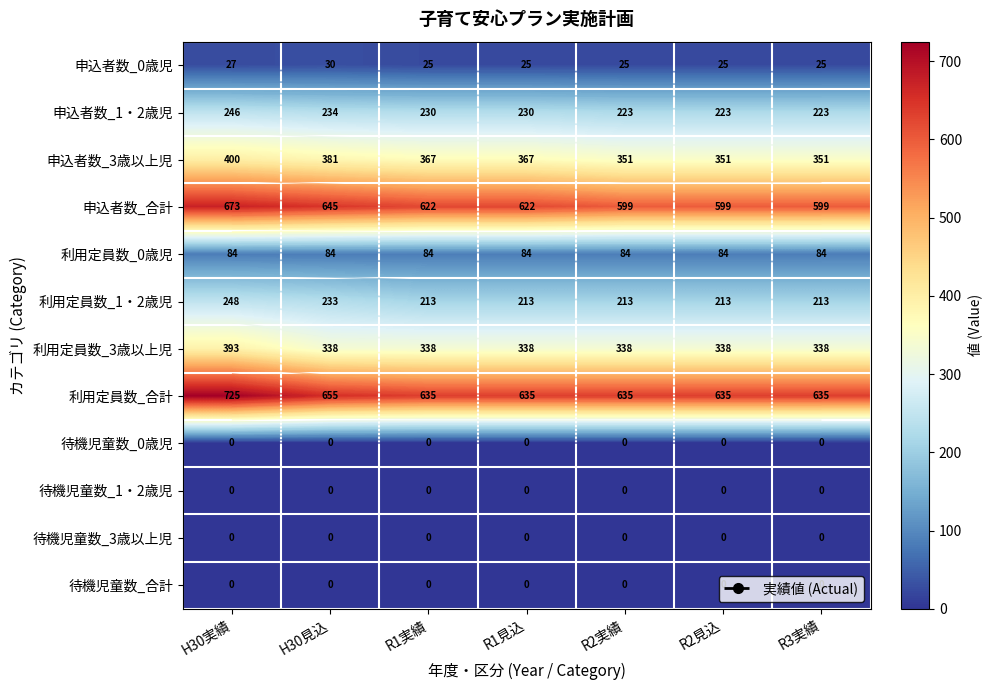

True or false: 申込者数_合計 has a value of 928 at R3実績.

False